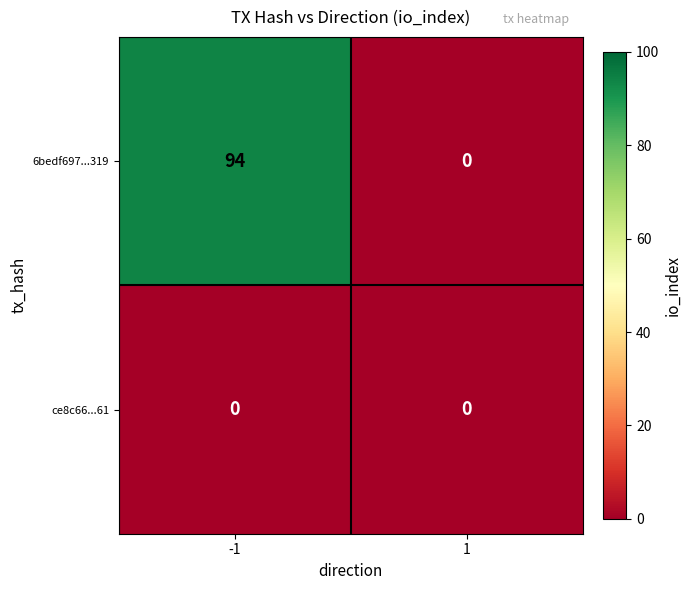

List the series in order of their overall mean, lowest first.

ce8c66...61, 6bedf697...319